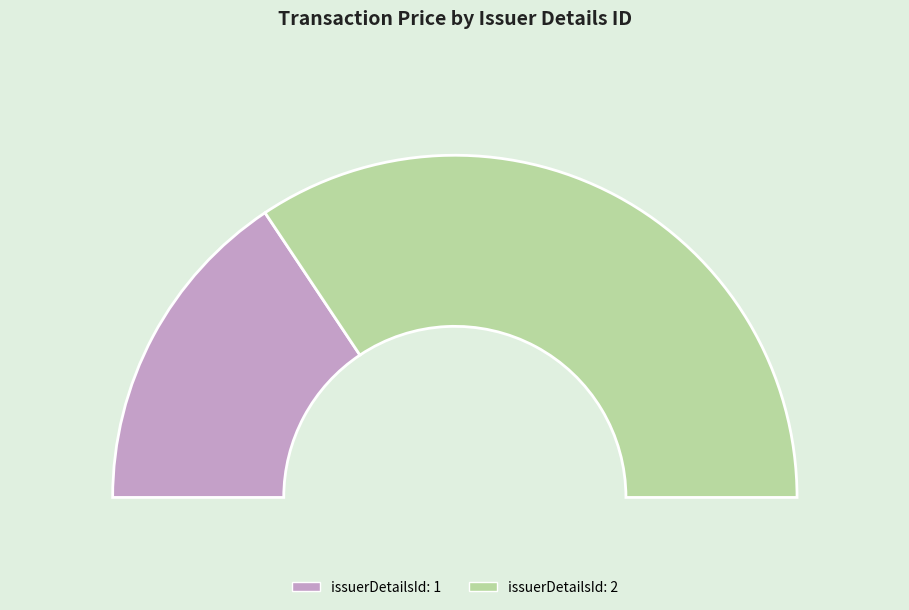

Is it true that 16 is 3% of the pie?

True